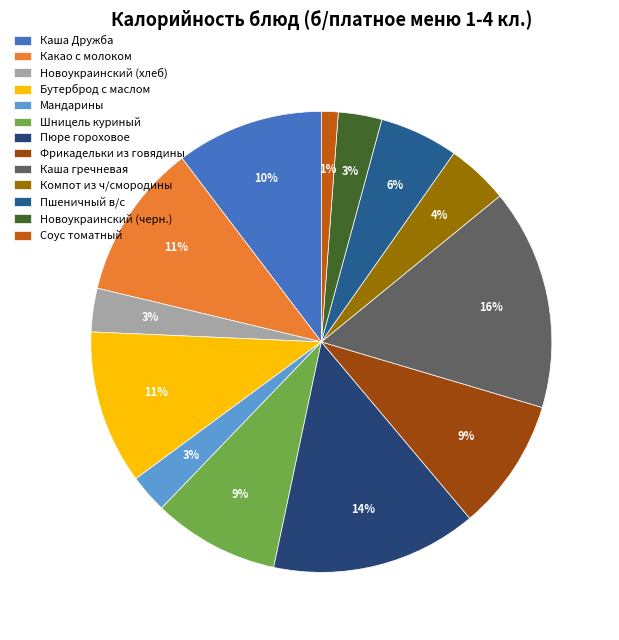

How many slices are in this pie chart?

13